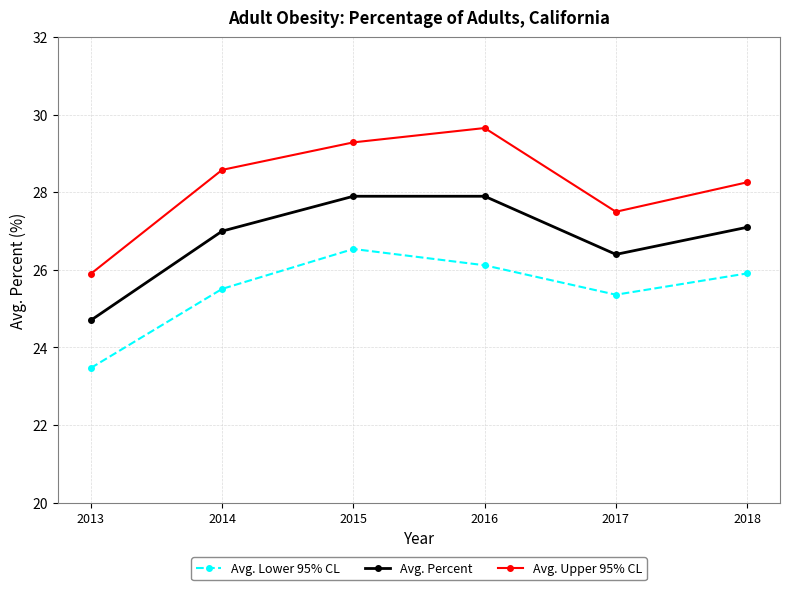

Rank the categories by Avg. Upper 95% CL value from highest to lowest.

2016, 2015, 2014, 2018, 2017, 2013